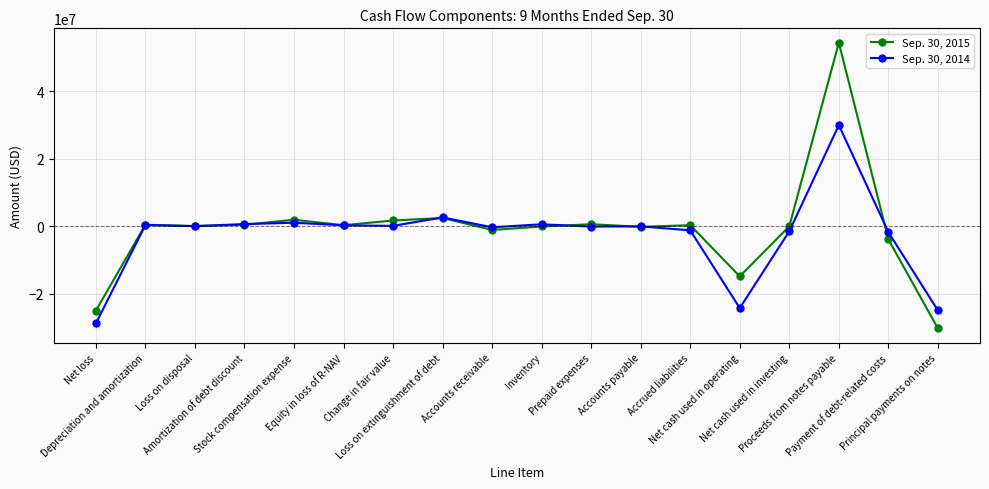

How many values in the Sep. 30, 2015 series are below 295217?

9